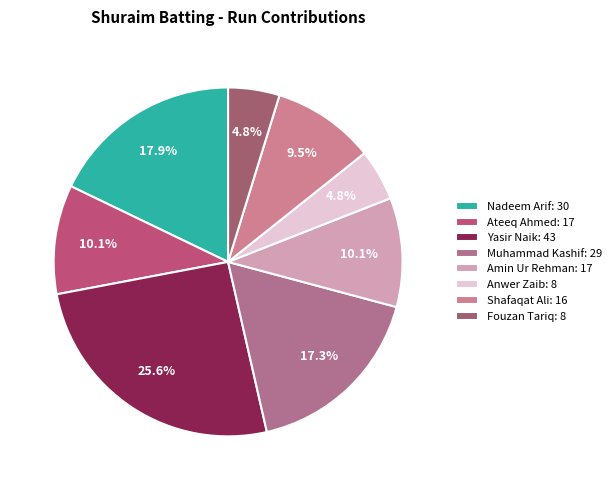

How many slices are in this pie chart?

8